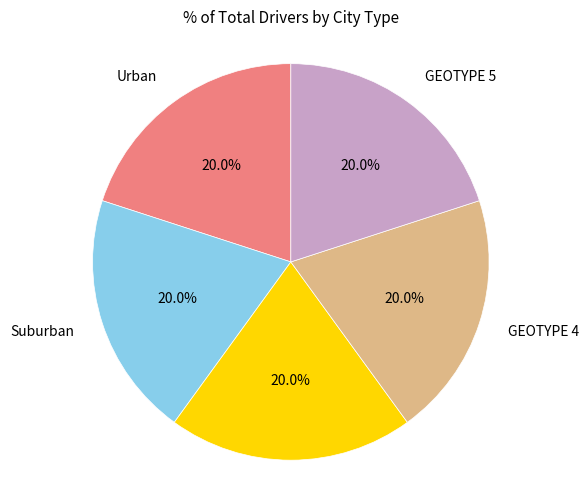

Count the number of slices in the pie.

5